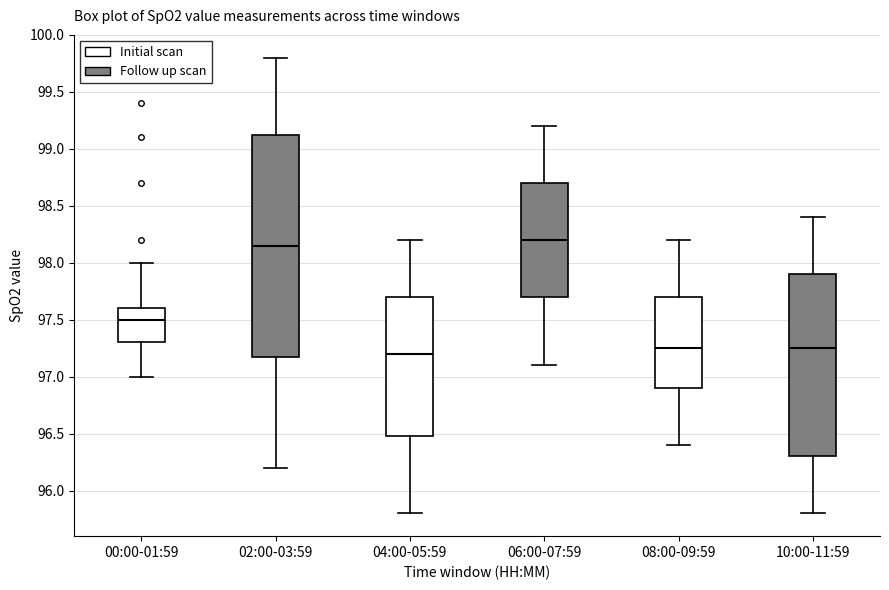

Where is the upper edge of the box for 00:00-01:59 on the y-axis? The values are not printed on the chart, so give them approximately, as read against the axis.

97.60